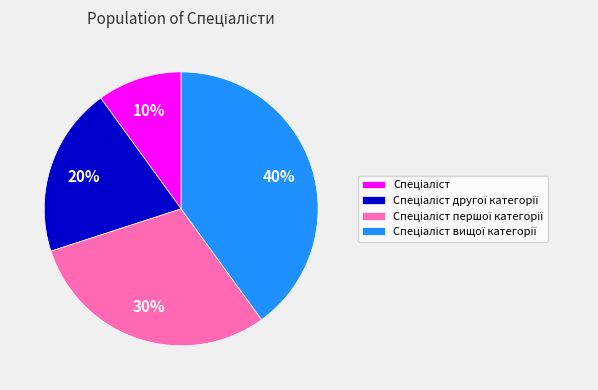

To the nearest percent, what is the difference between the largest and smallest slice percentages?

30%